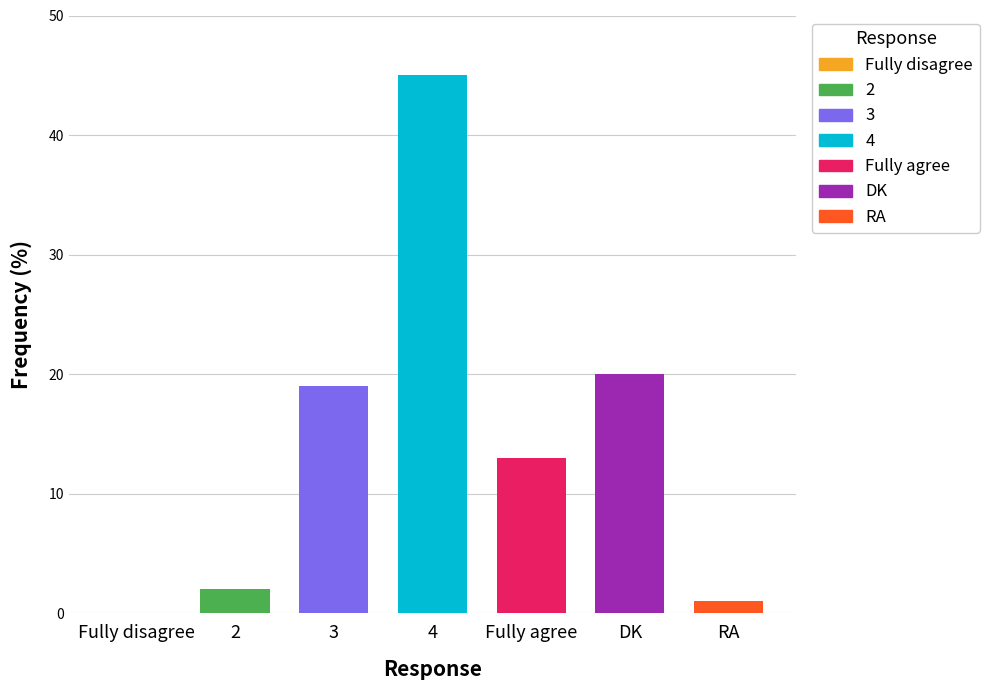

Are the bars grouped side by side (vs. stacked)?

No